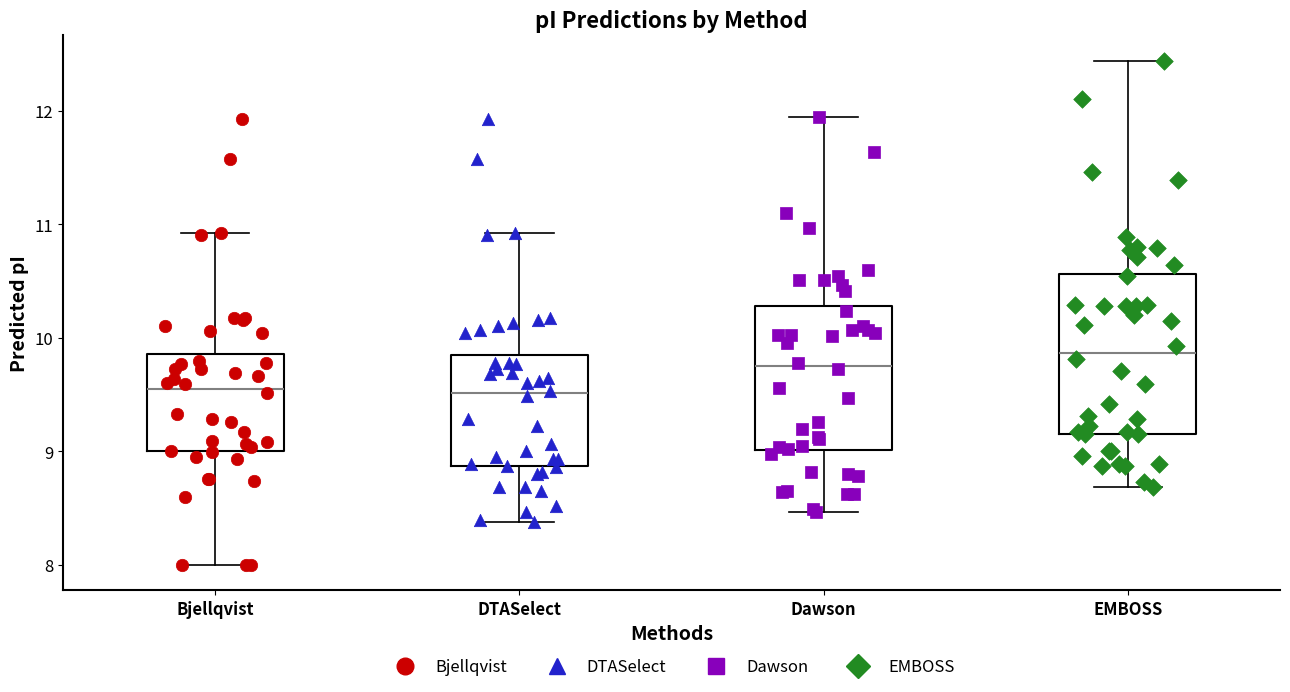

Comparing the boxes themselves (not the whiskers), which one is the tallest?

EMBOSS